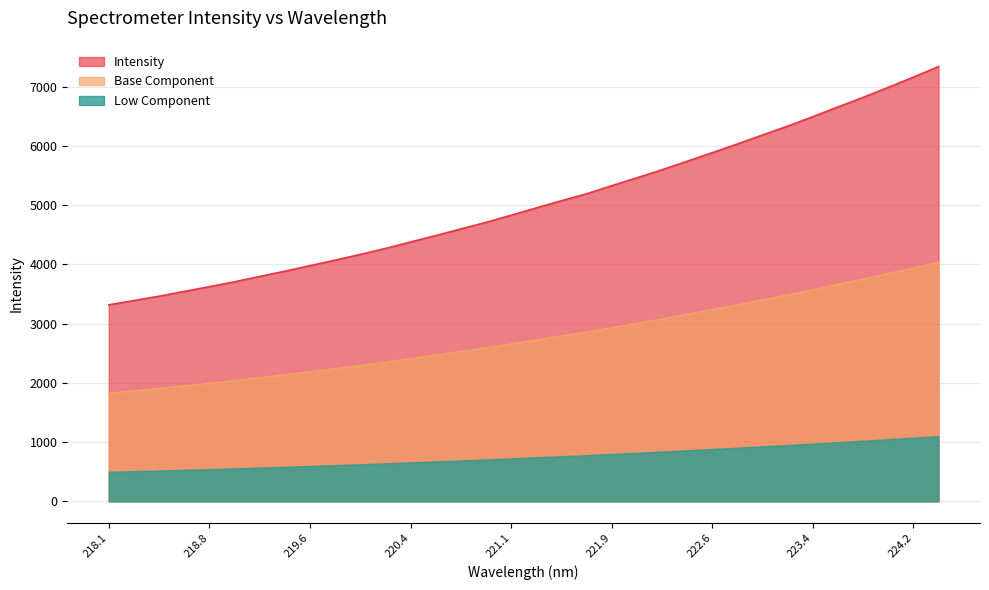

At which category does the chart reach its minimum across all series?

218.0596